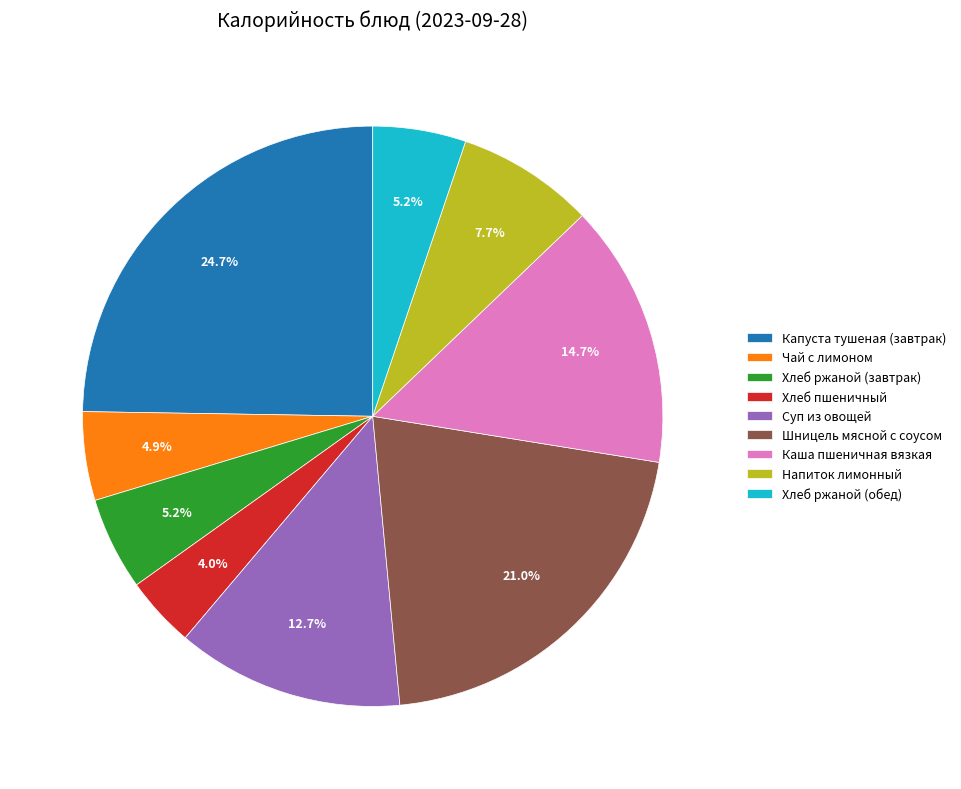

The Хлеб ржаной (обед) slice represents 5% of the pie. True or false?

True